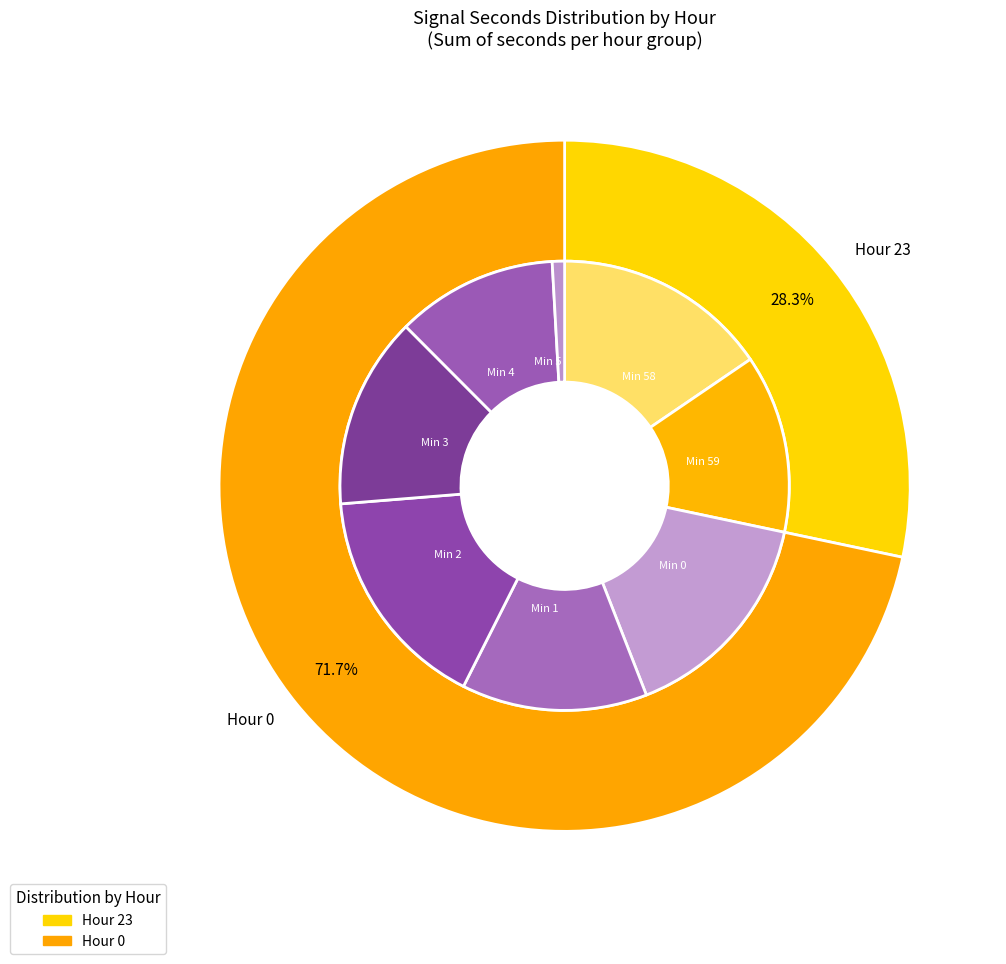

Is it true that 20 is 4% of the pie?

True